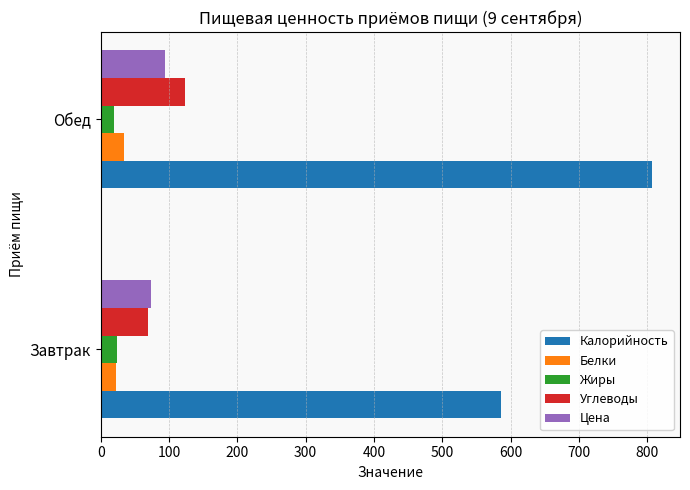

What is the sum of all Цена values?

167.0